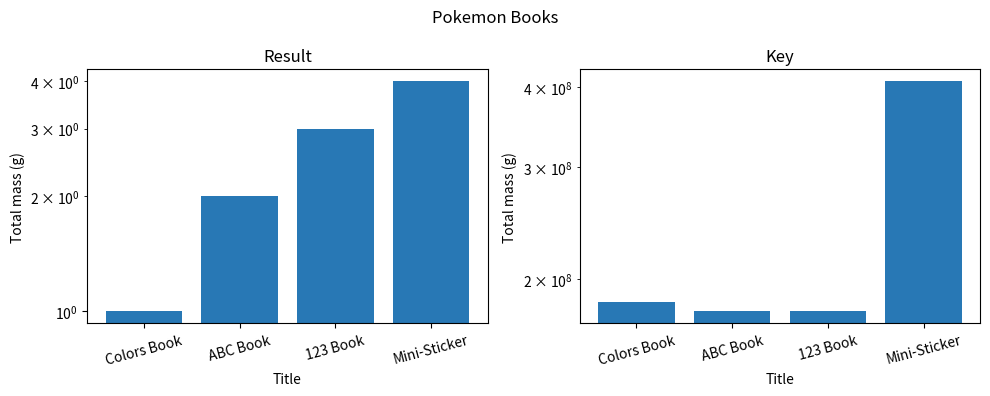

Which series has the largest total across all categories?

Key